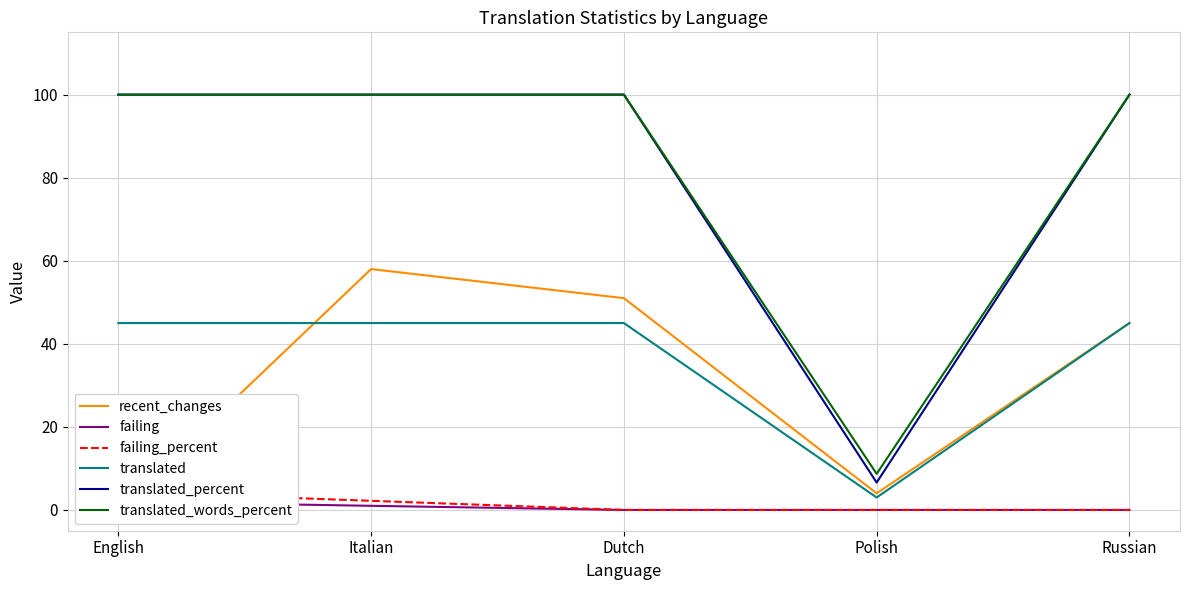

Between English and Italian, which is larger?

Italian